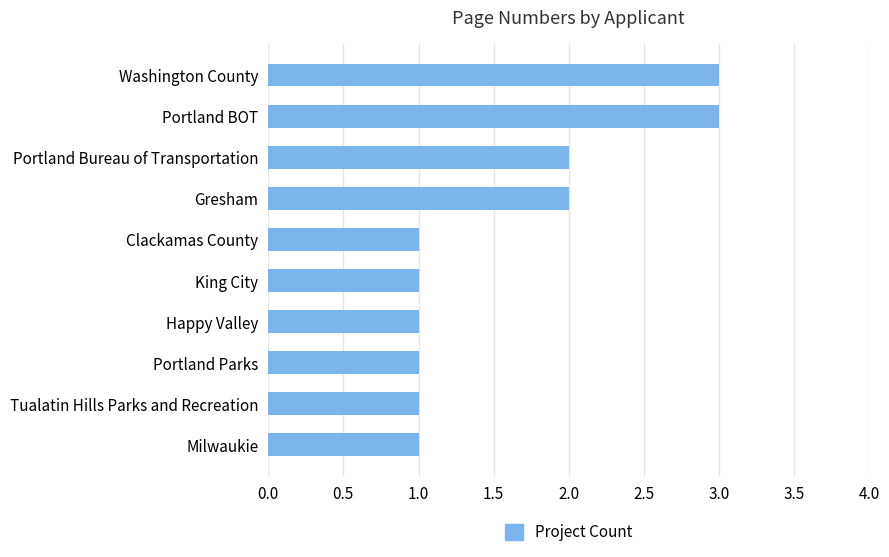

What is the sum of all values?

16